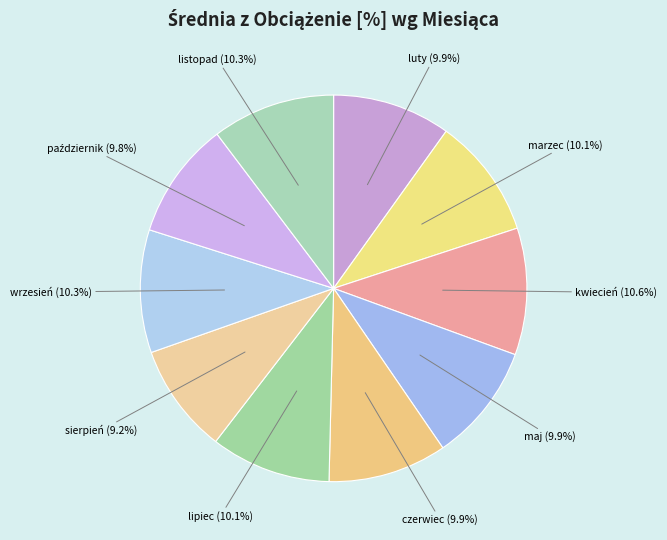

How many slices are in this pie chart?

10